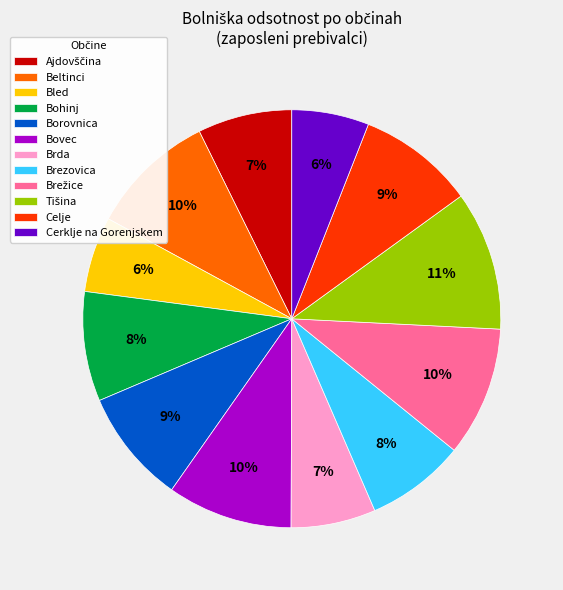

Does Bohinj account for over 50% of the chart?

No